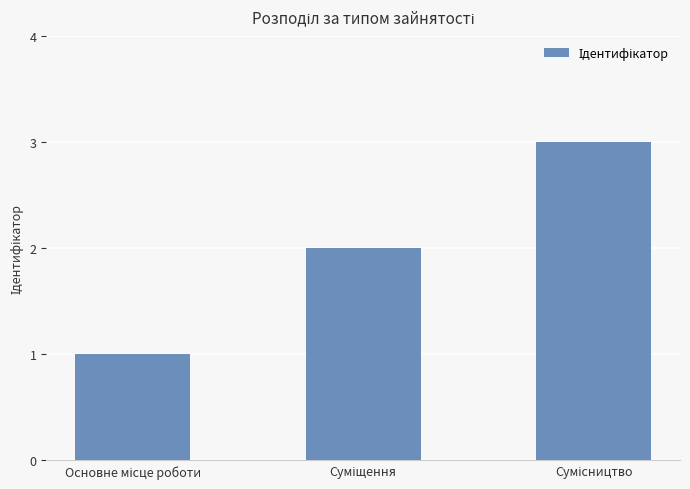

How many values are below 2?

1